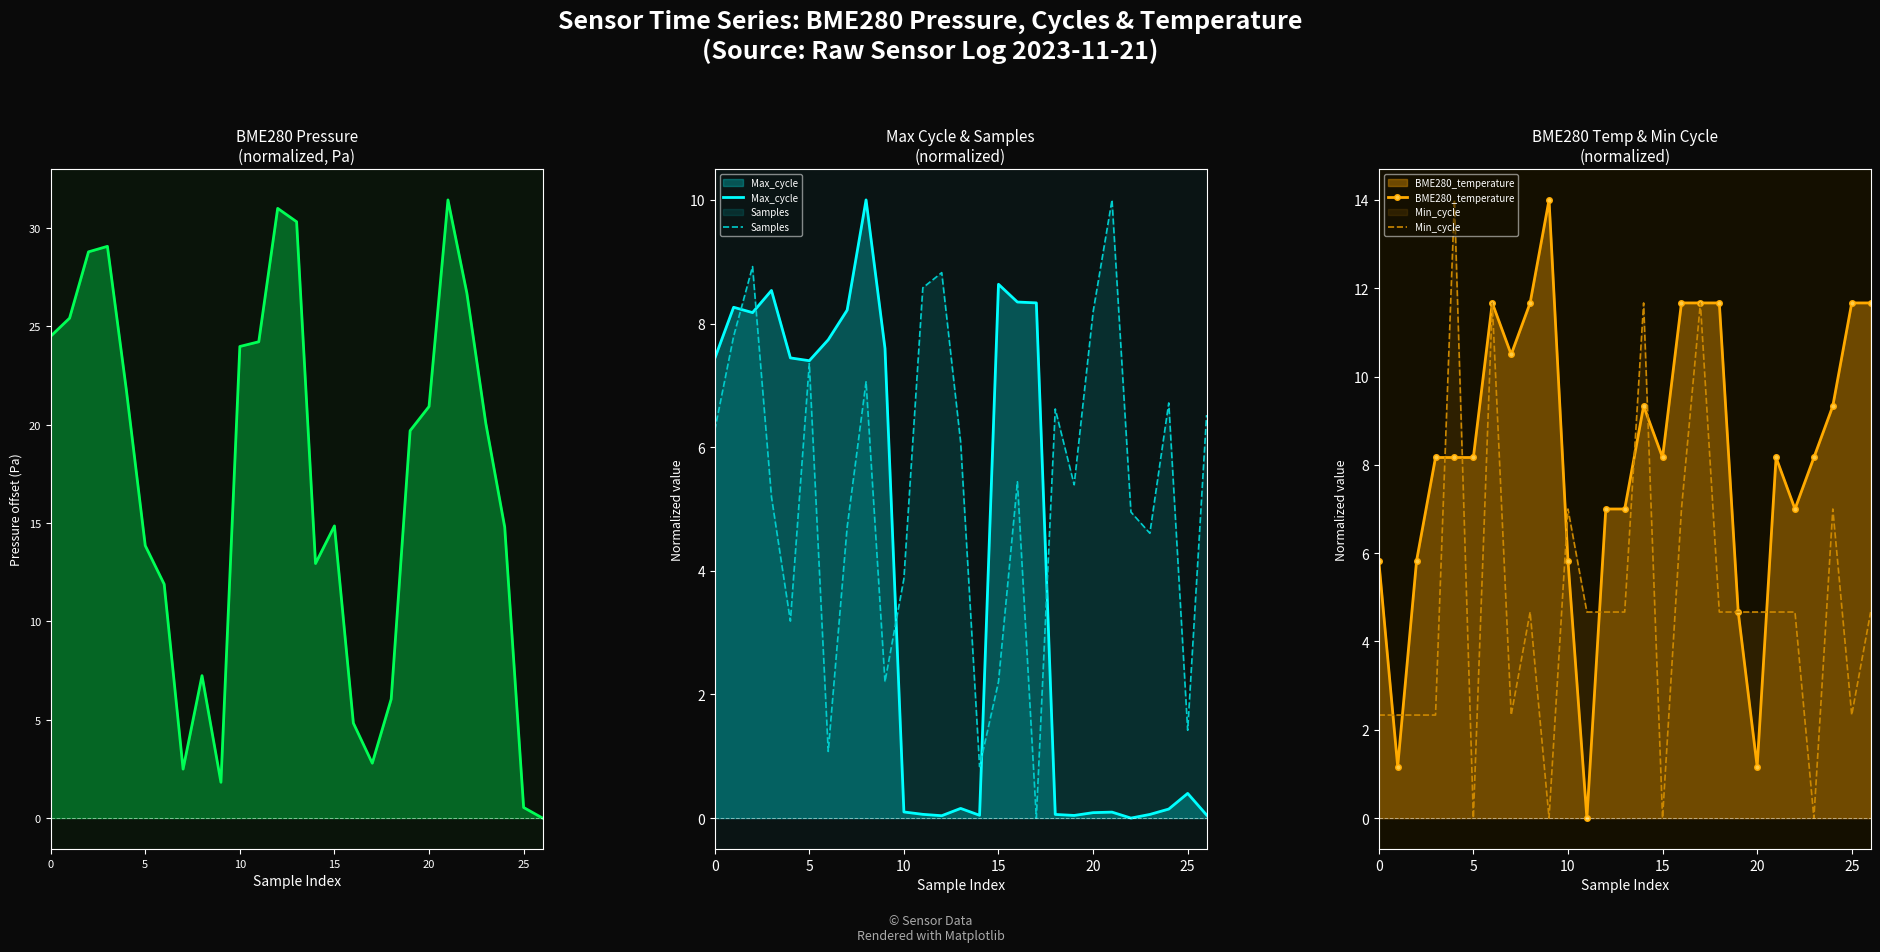

True or false: Max_cycle has a value of 9.7 at 0.

False